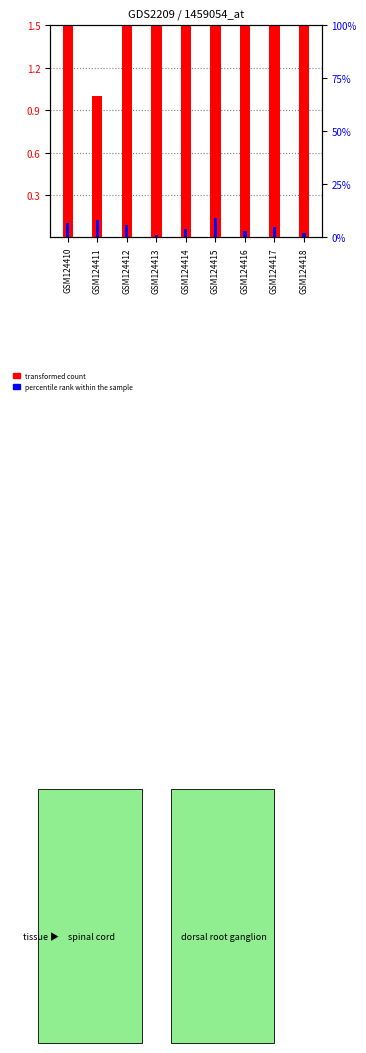

Is the value of col_5 (percentile rank within the sample) at GSM124418 greater than the value of col_3 (transformed count) at GSM124416?

No